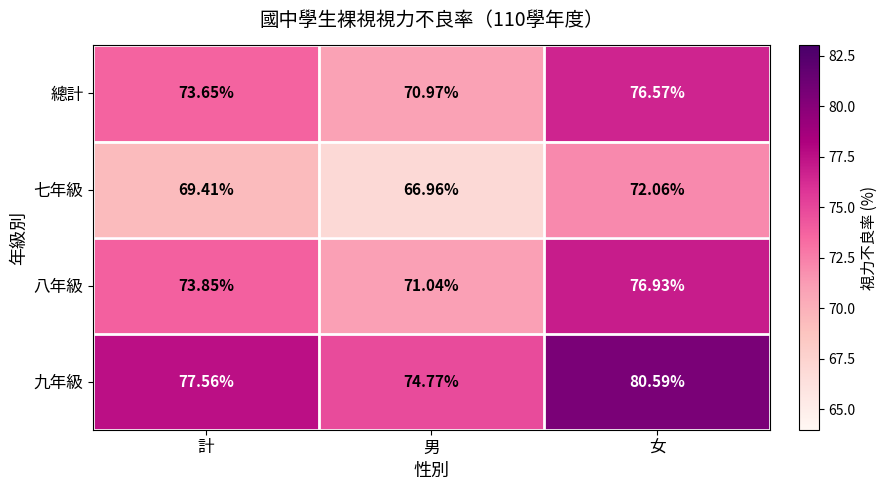

What is the total value across all series at 計?

294.5